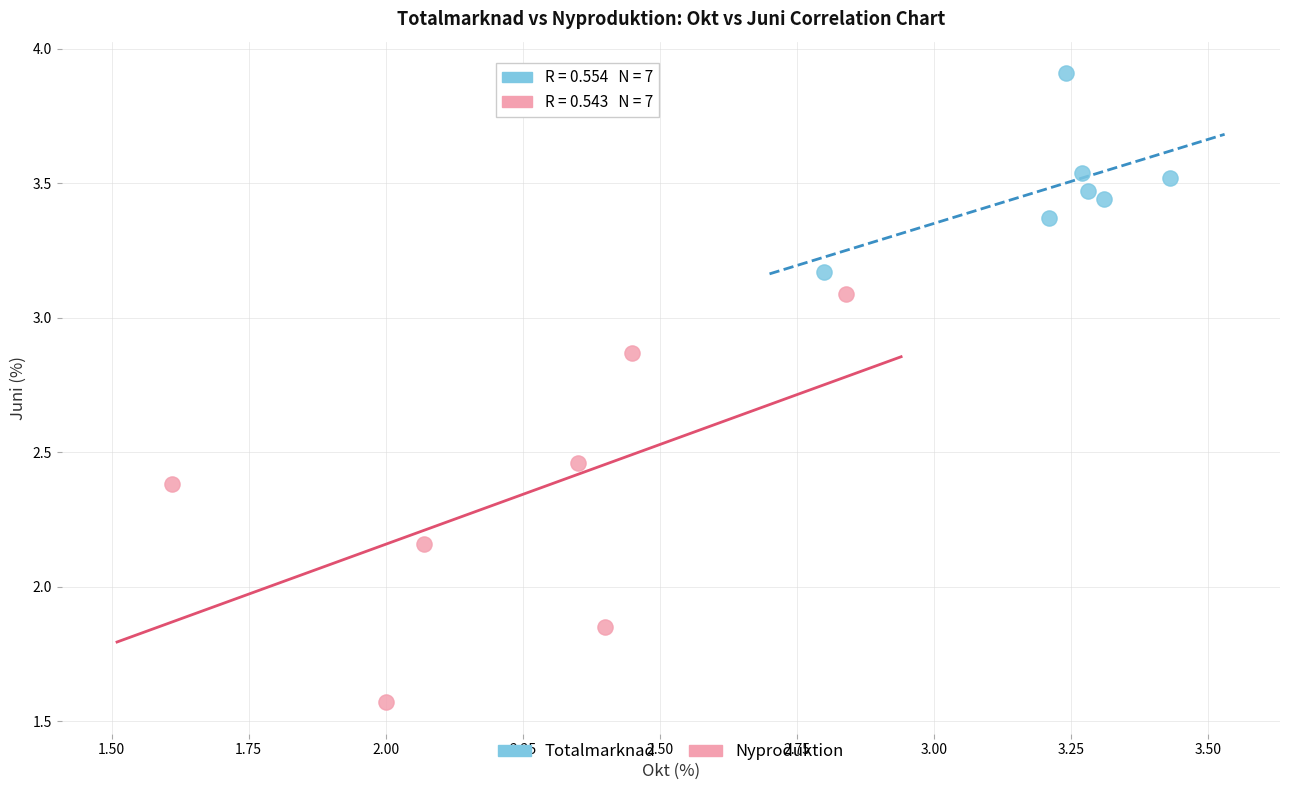

Which series contains the highest Y value?

Totalmarknad